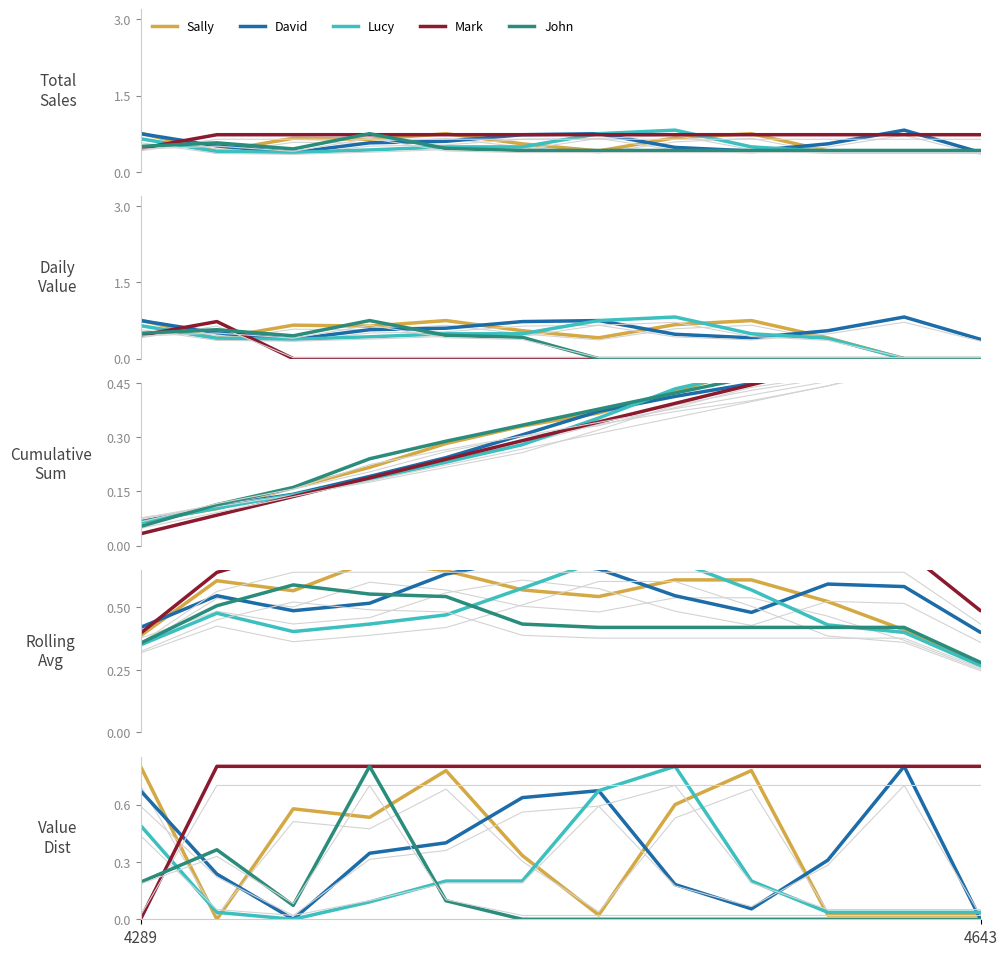

What is the difference between the maximum and second lowest values in the David series?

0.8